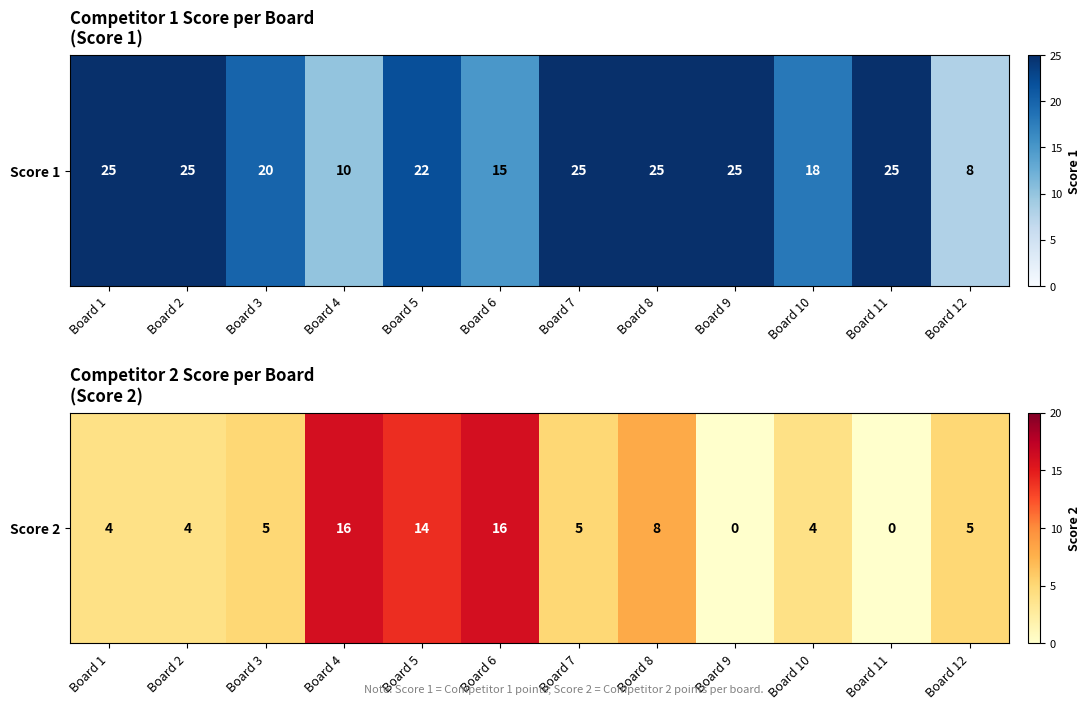

How many positive values are there?

10